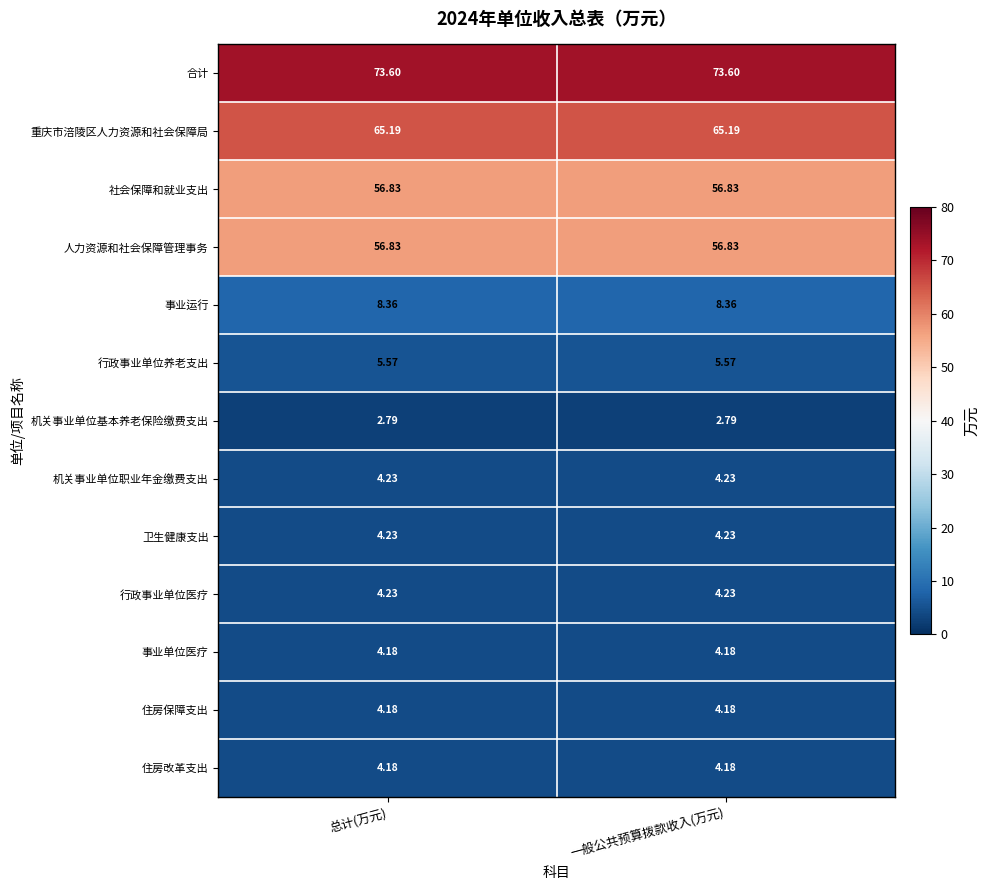

Which series has the largest total across all categories?

合计